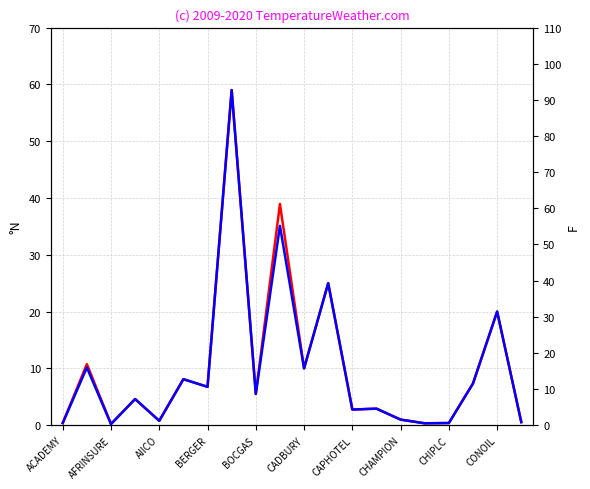

True or false: Low (N) and High (N) cross at least once.

False